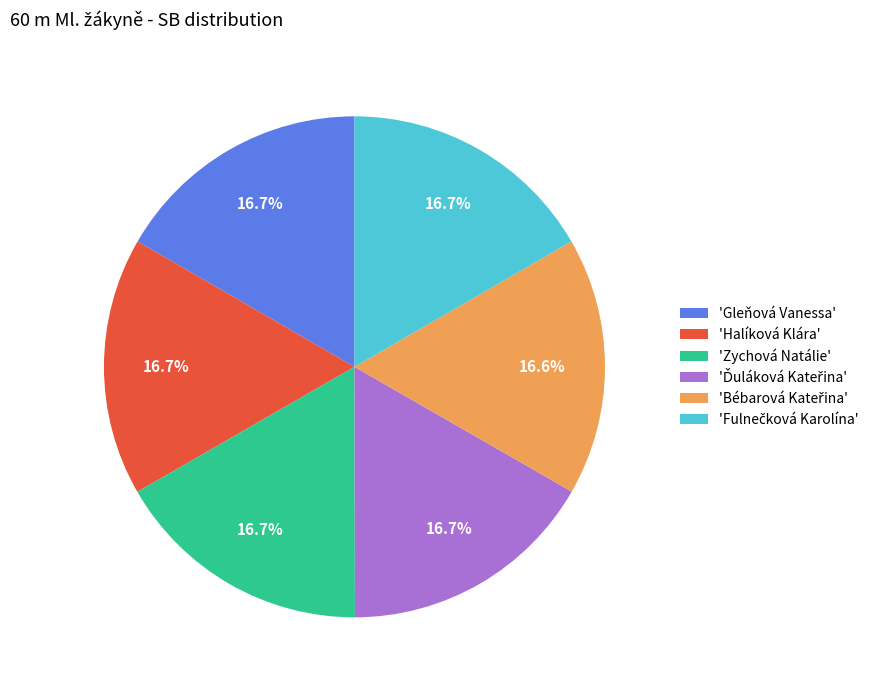

Is 'Halíková Klára' the majority of the pie?

No